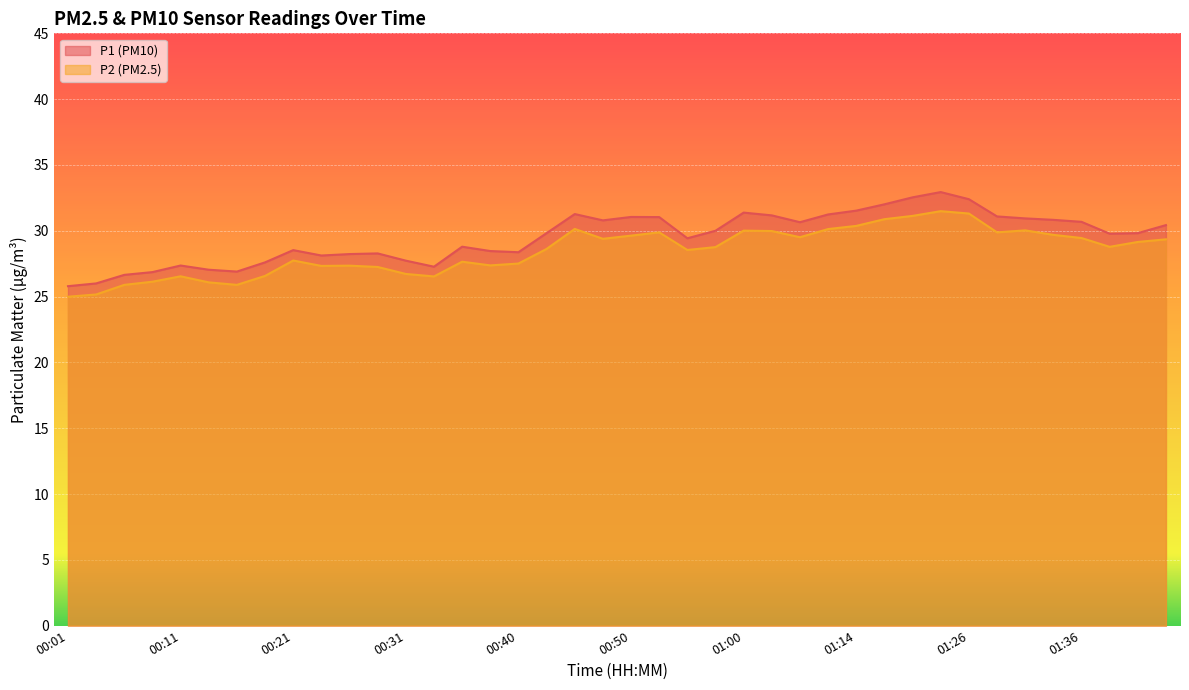

True or false: P1 has a value of 9.1 at 00:58.

False